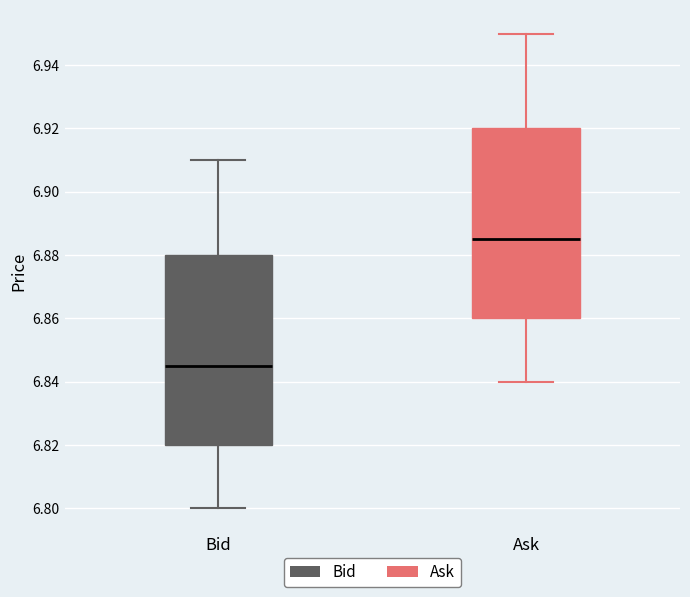

Where does the median line of the box for Bid sit on the y-axis? The values are not printed on the chart, so give them approximately, as read against the axis.

6.846